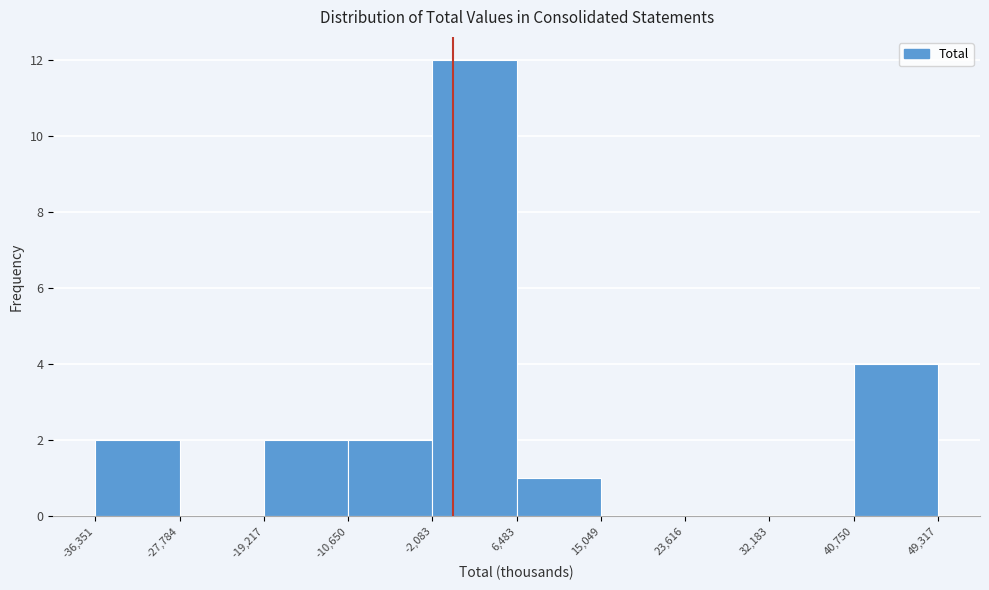

Reading left to right, transcribe this chart: for each bar, give the range it covers on the x-axis and its height. The values are not printed on the chart, so give them approximately, as read against the axis.

-36,351 to -27,784: 2
-27,784 to -19,217: 0
-19,217 to -10,650: 2
-10,650 to -2,083: 2
-2,083 to 6,483: 12
6,483 to 15,049: 1
15,049 to 23,616: 0
23,616 to 32,183: 0
32,183 to 40,750: 0
40,750 to 49,317: 4